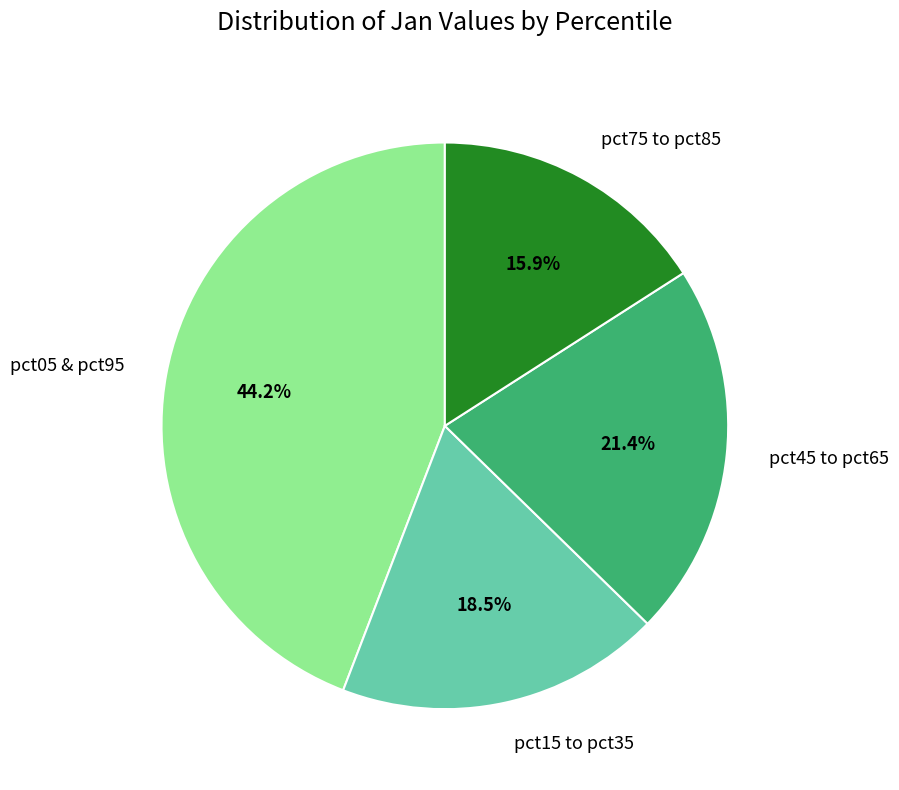

Do pct75 to pct85 and pct45 to pct65 together represent more than half of the pie?

No